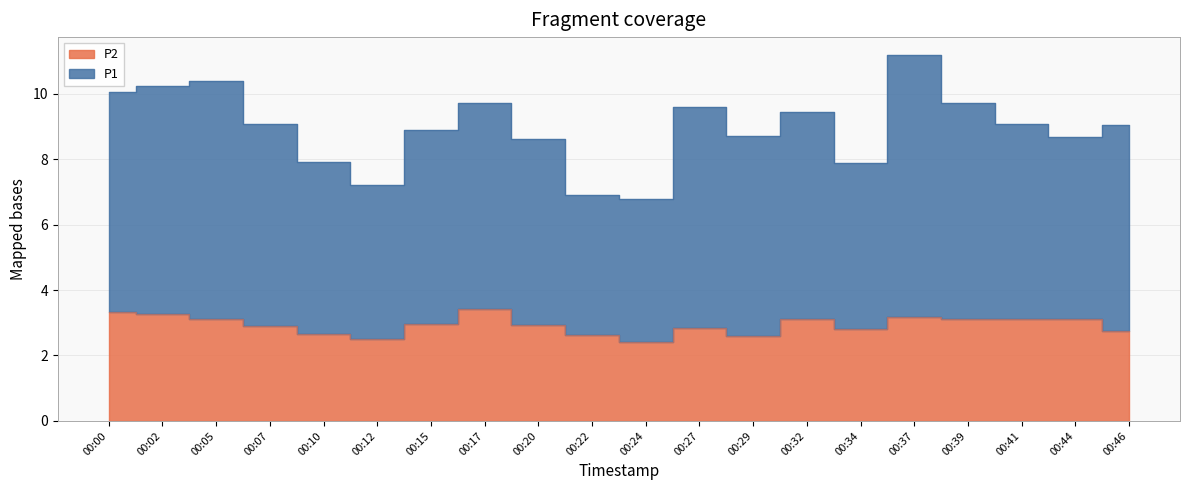

True or false: P1 has a value of 13.3 at 00:32.

False